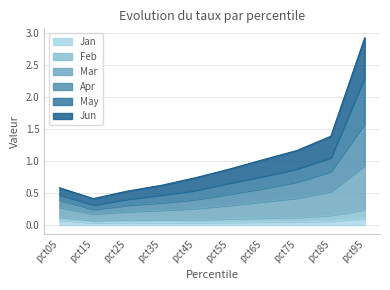

At which category is the sum across all series the highest?

pct95